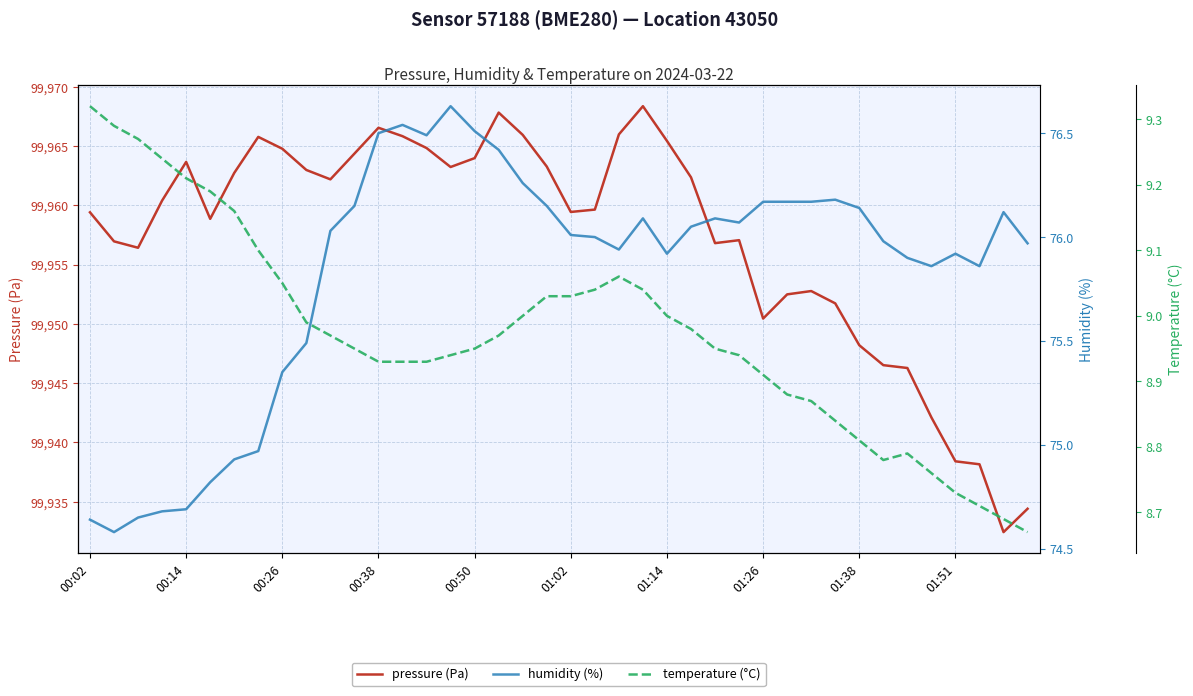

What is the maximum value for pressure (Pa)?

99968.4